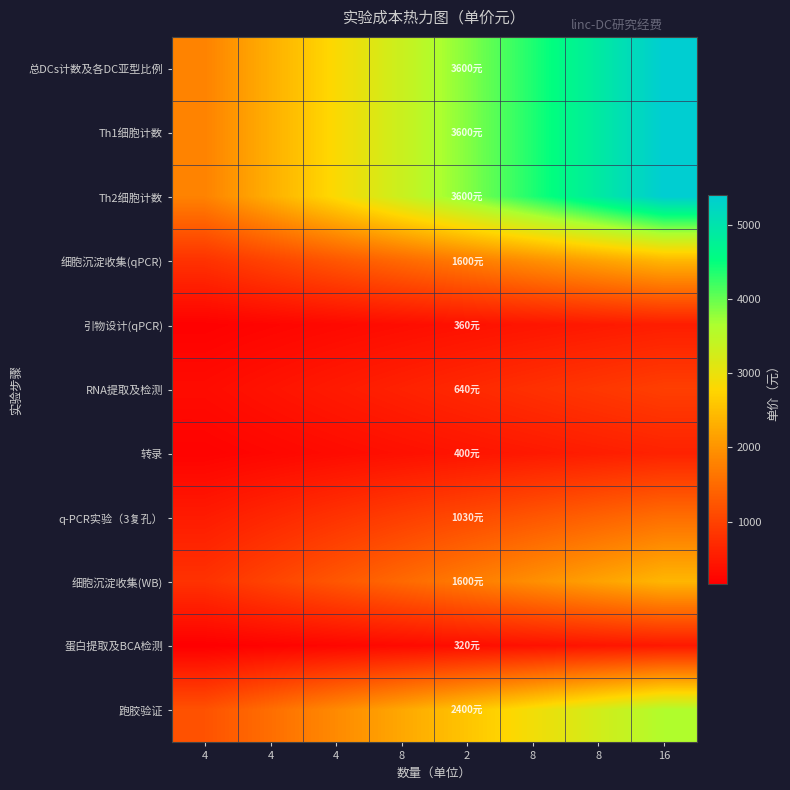

What is the spread (max minus min) of values at 4?

1640.0